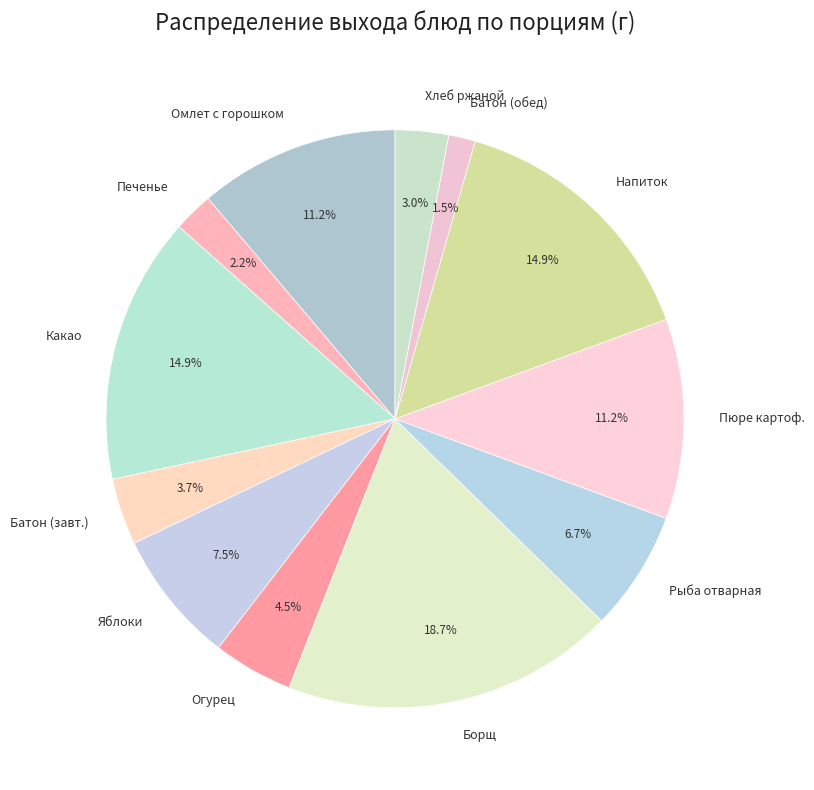

How many slices are in this pie chart?

12